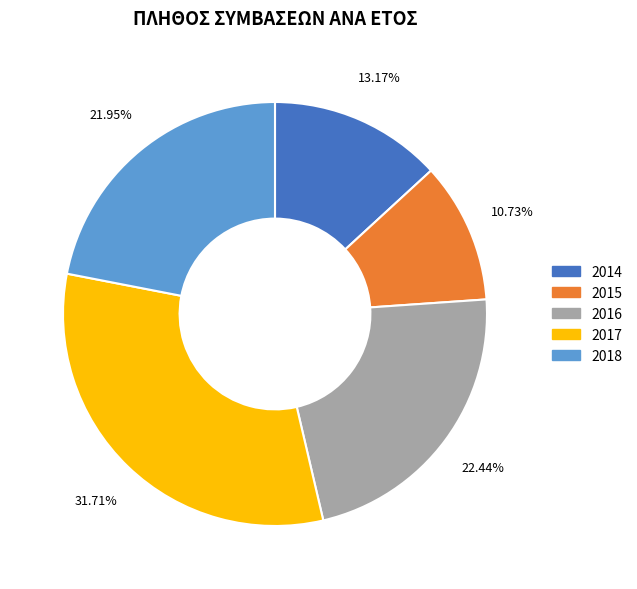

Does any single category account for the majority?

No